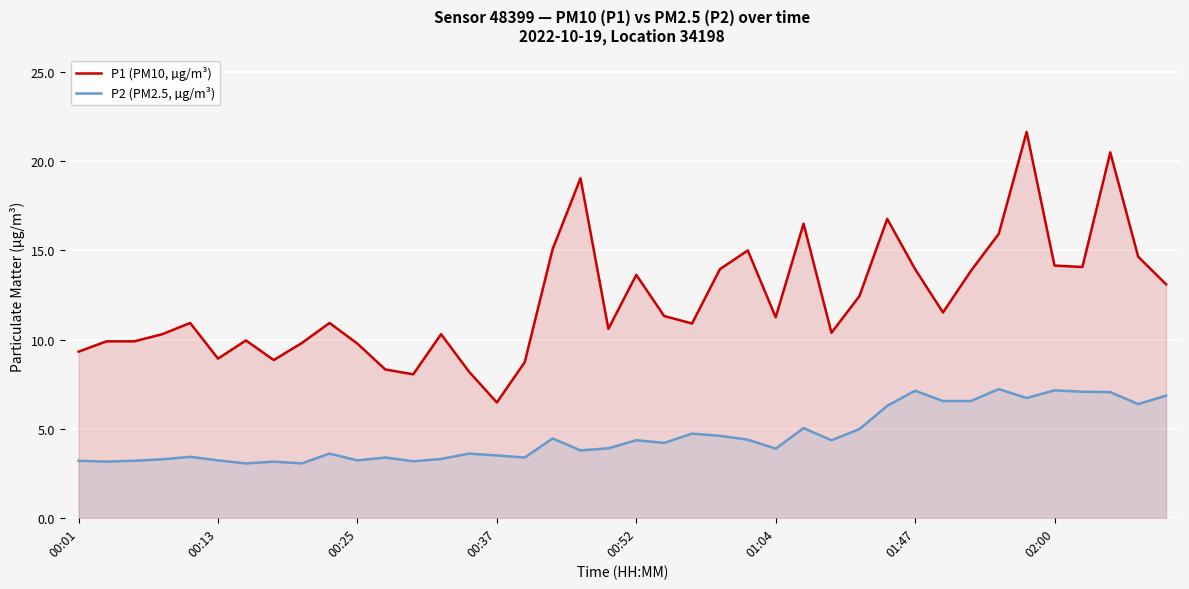

List the series in order of their overall mean, highest first.

P1 (PM10, µg/m³), P2 (PM2.5, µg/m³)